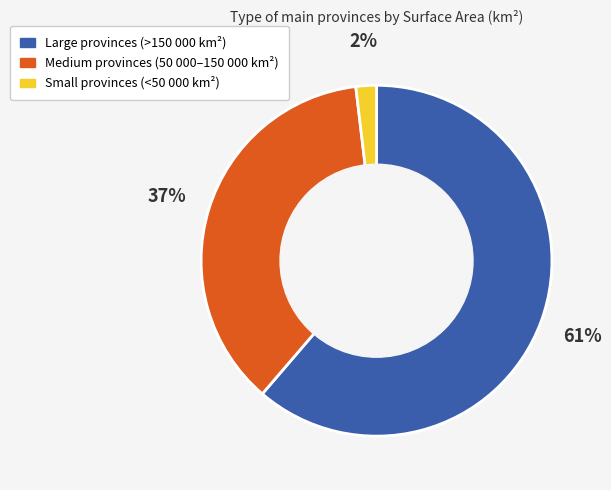

Does any single category account for the majority?

Yes